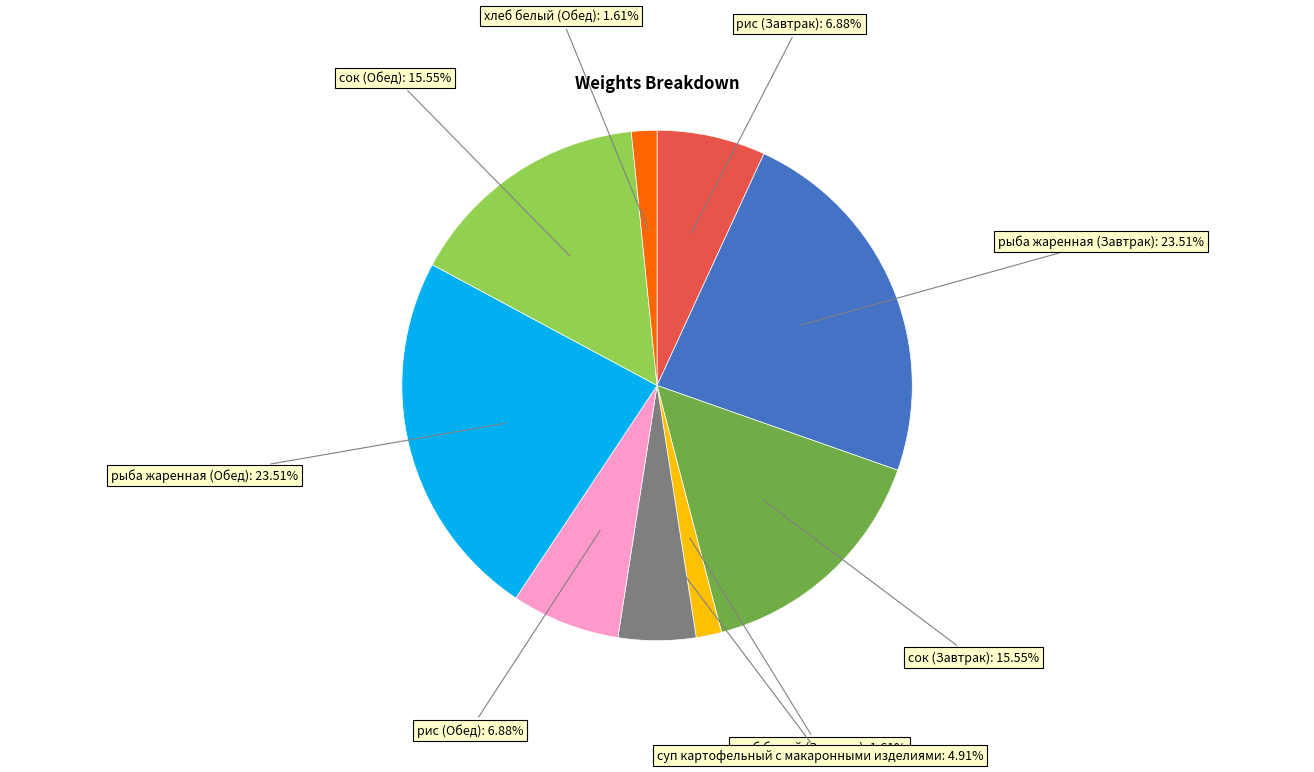

Is there any slice that represents more than half of the pie?

No